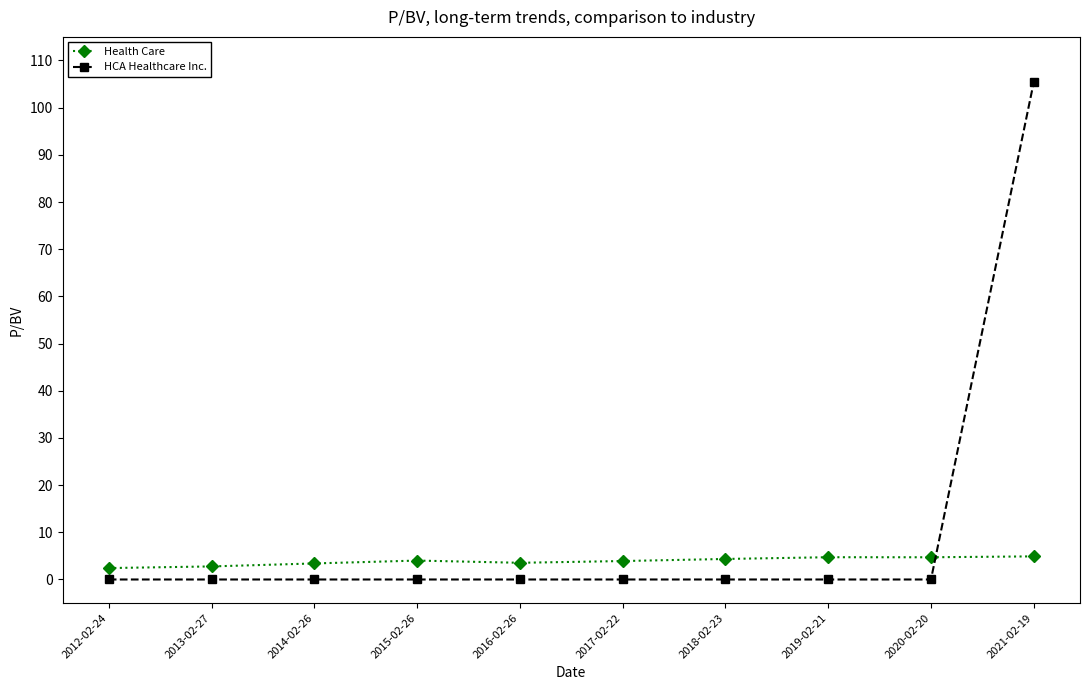

Rank the series at 2020-02-20 from lowest to highest value.

HCA Healthcare Inc., Health Care